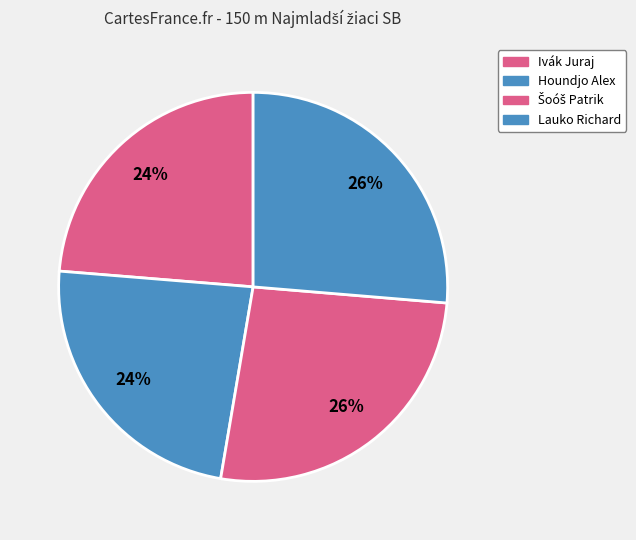

What is the total percentage of Lauko Richard and Šoóš Patrik?

52.7%